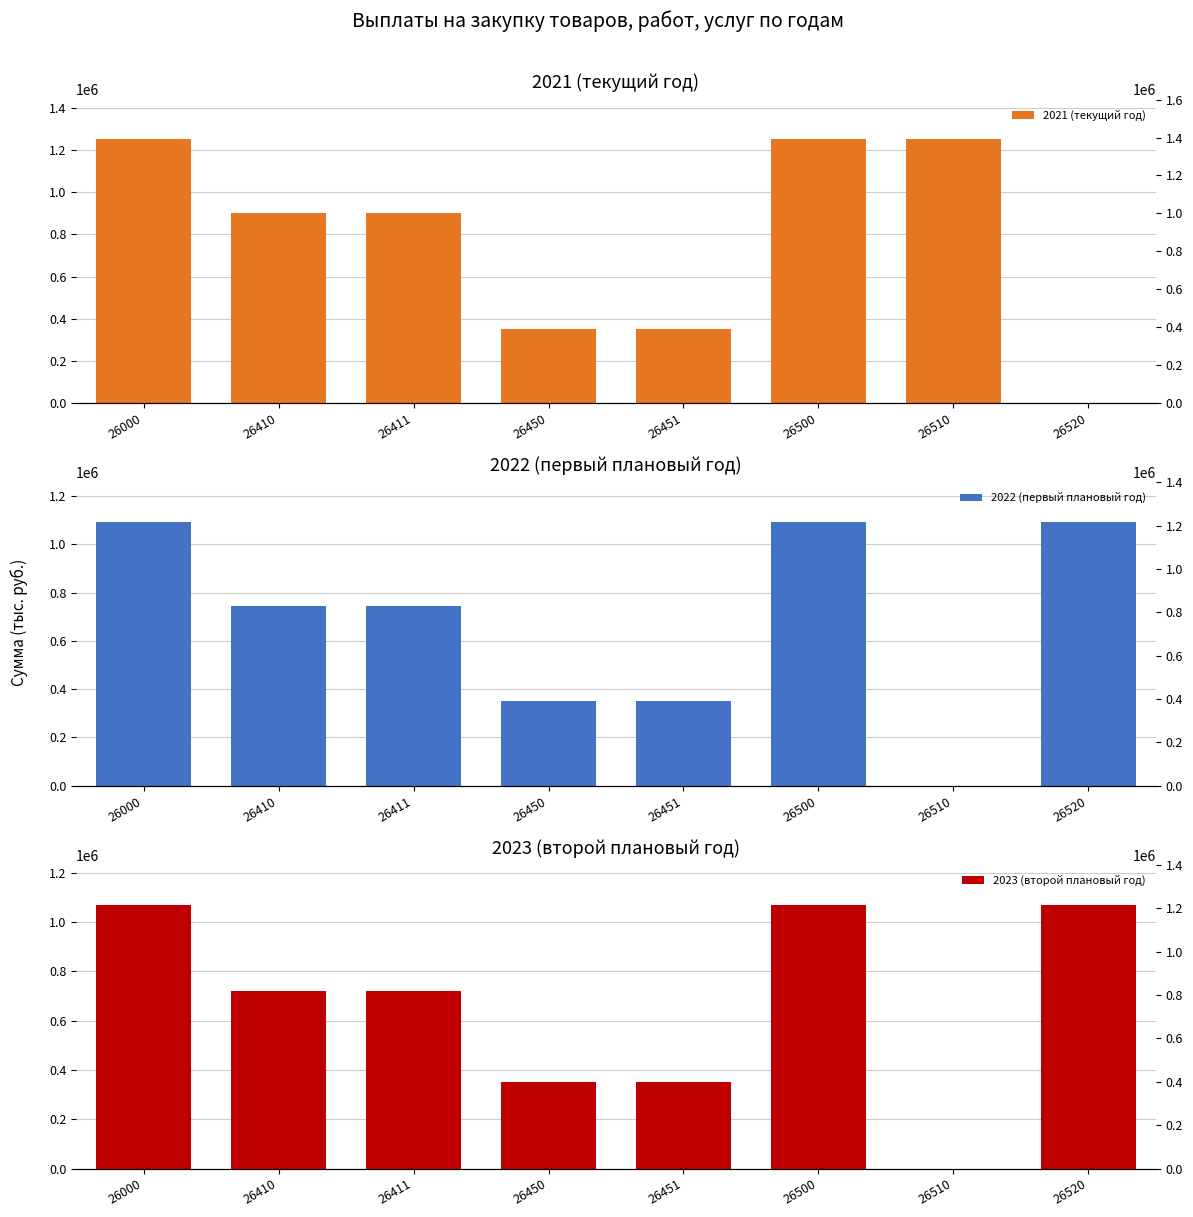

How many series are shown in this chart?

3